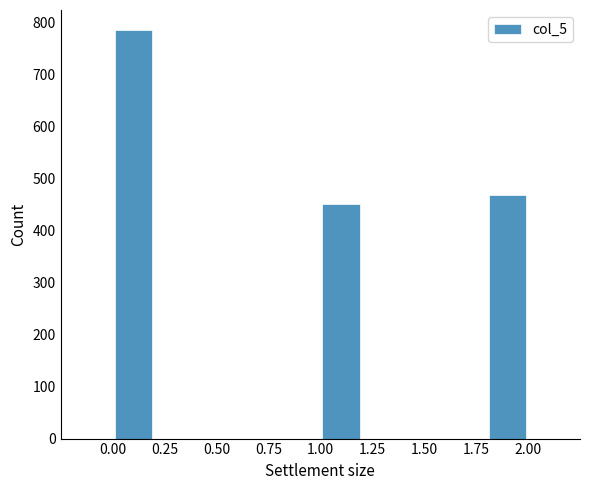

What is the height of the bar covering 1.8 to 2.0 on the x-axis? The values are not printed on the chart, so give them approximately, as read against the axis.

470